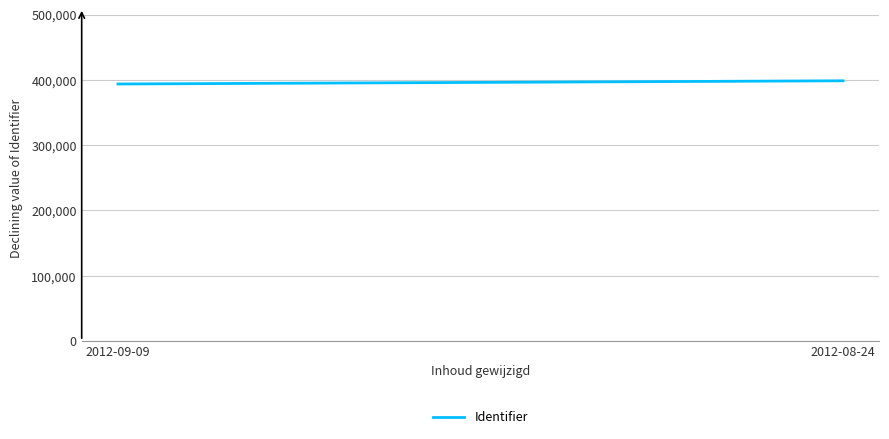

Reading left to right, extract all data points from this chart.

393616	398521